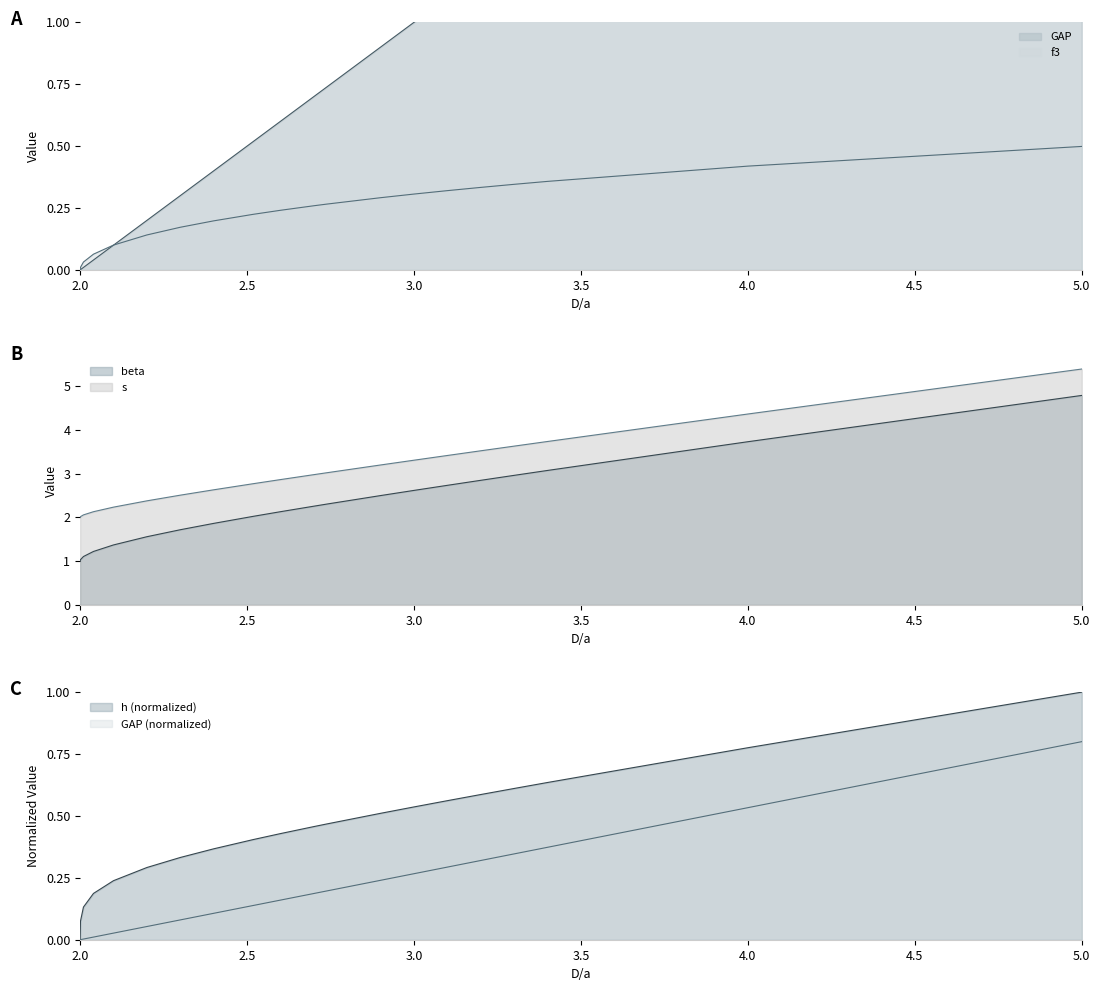

True or false: f3 and s intersect in this chart.

False